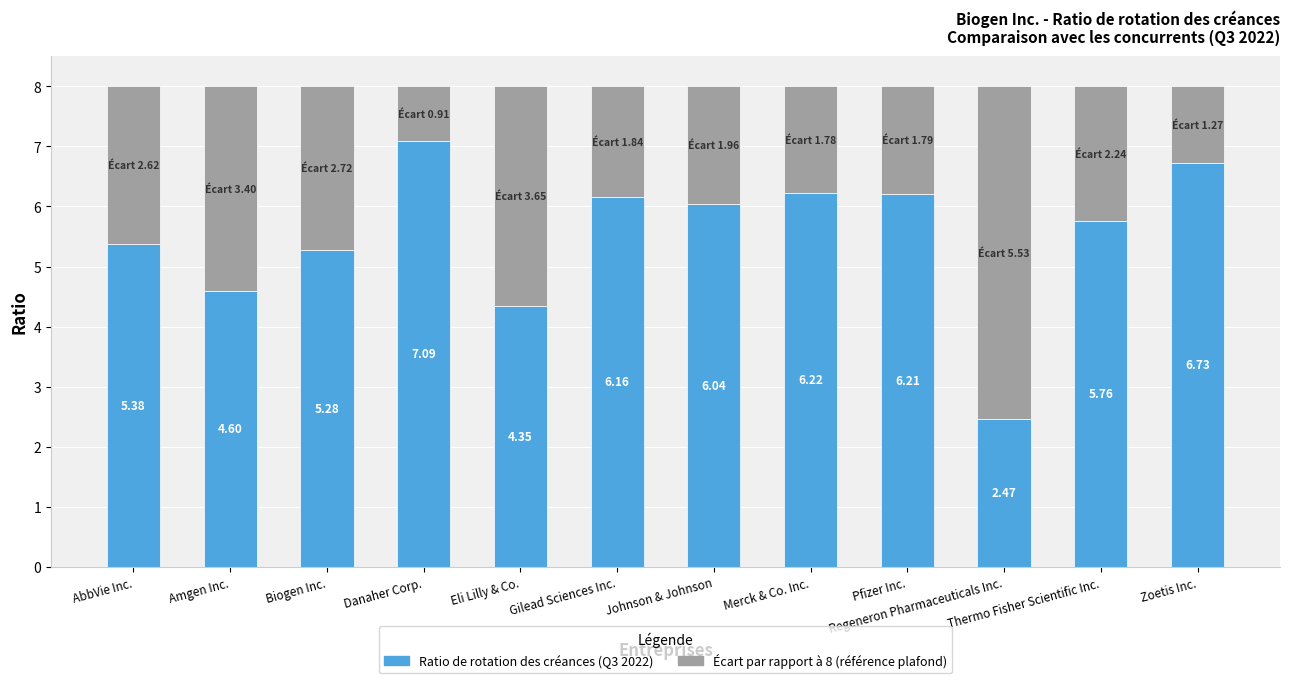

What is the total value across all series at Biogen Inc.?

8.0